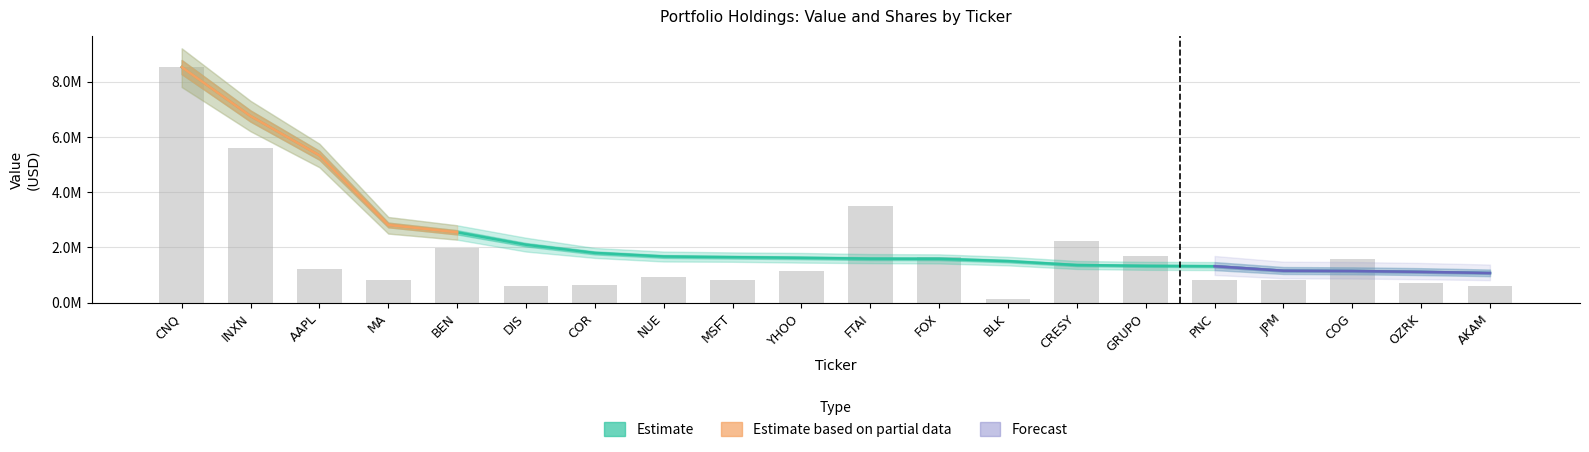

What is the label of the 5th bar from the left?

BEN